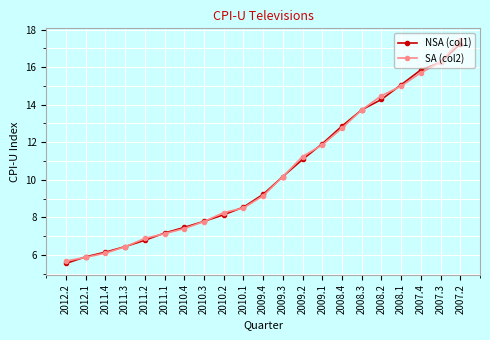

How many categories are shown in the chart?

21